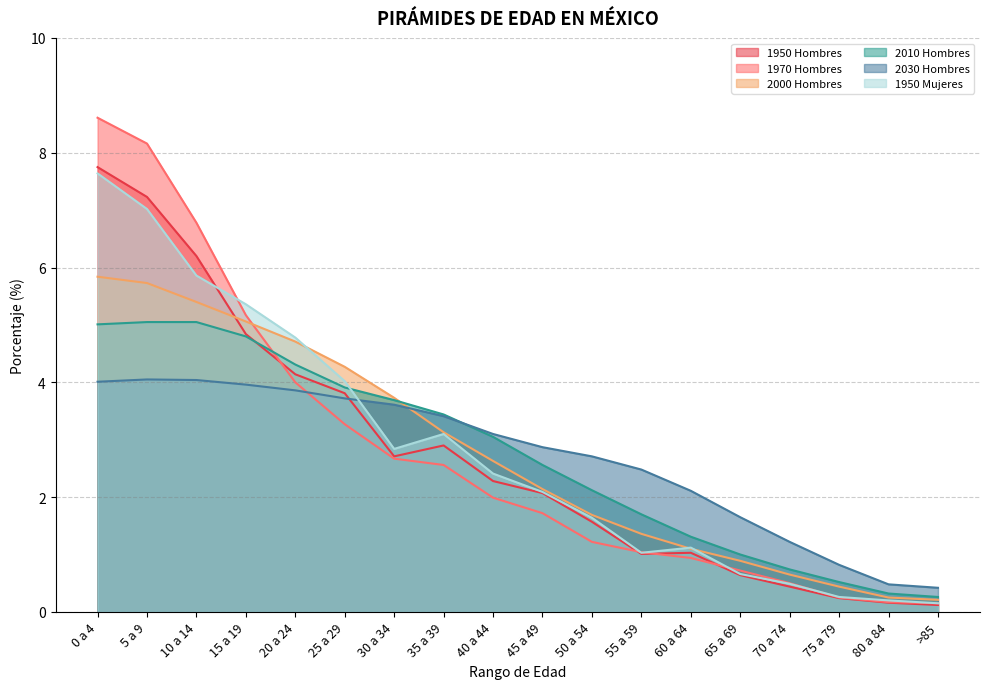

At which label is 2000 Hombres closest to 3?

35 a 39